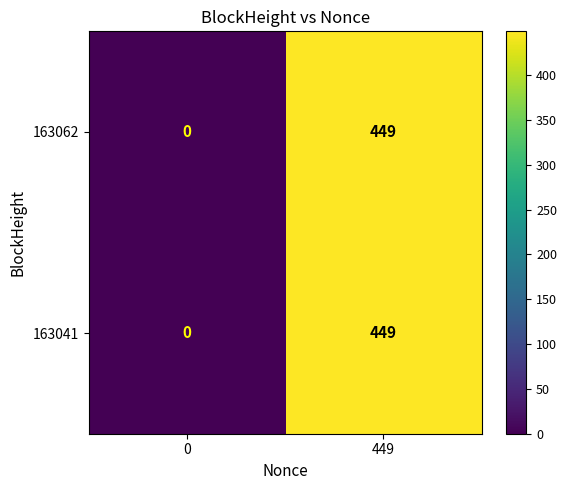

List the labels in order of 163062 value, smallest first.

0, 449